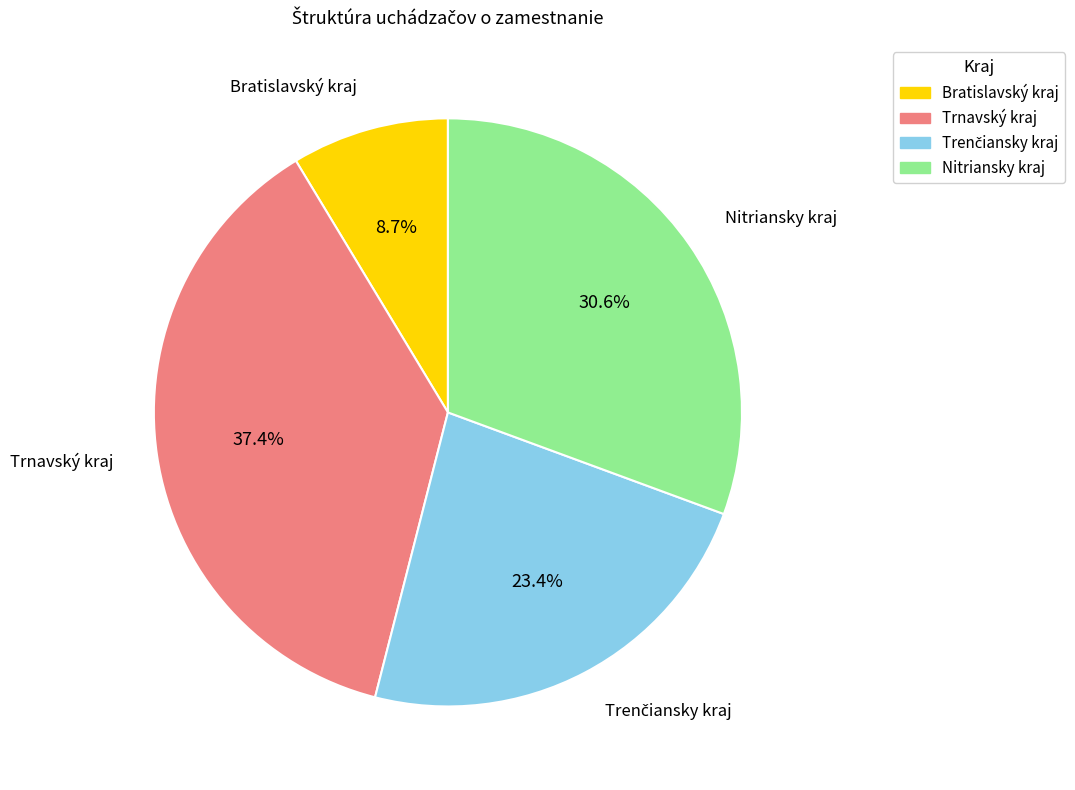

To the nearest percent, what percentage of the pie is Bratislavský kraj?

9%